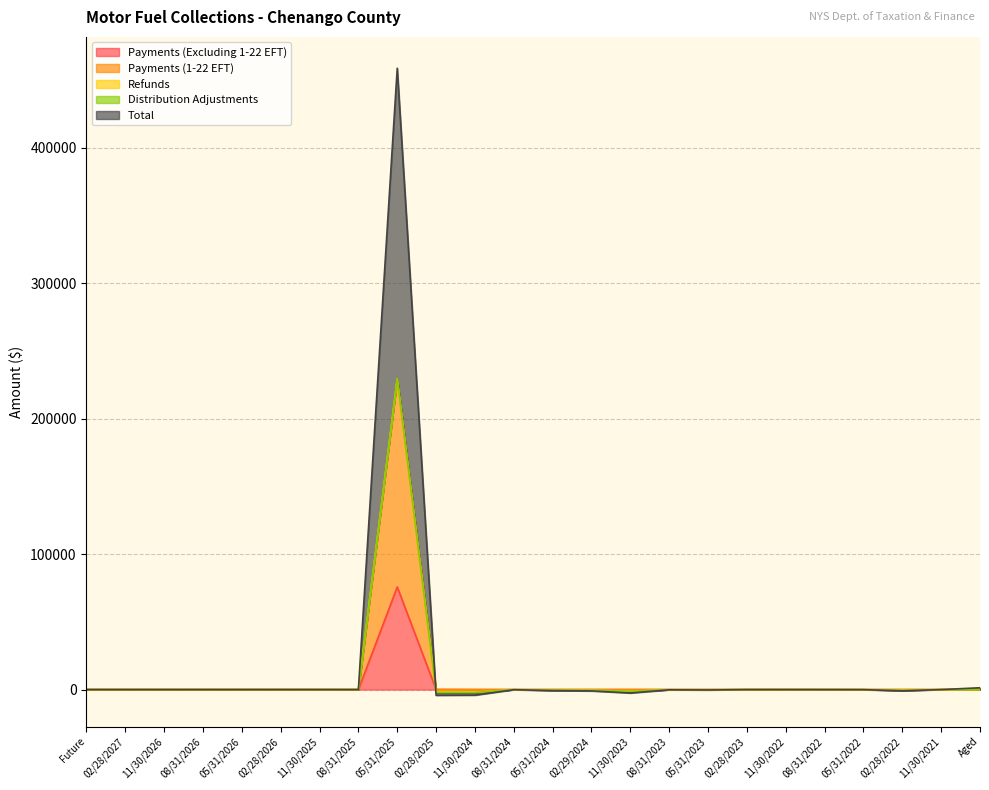

Is the value of Payments (1-22 EFT) at 05/31/2022 greater than the value of Payments (Excluding 1-22 EFT) at 11/30/2022?

No